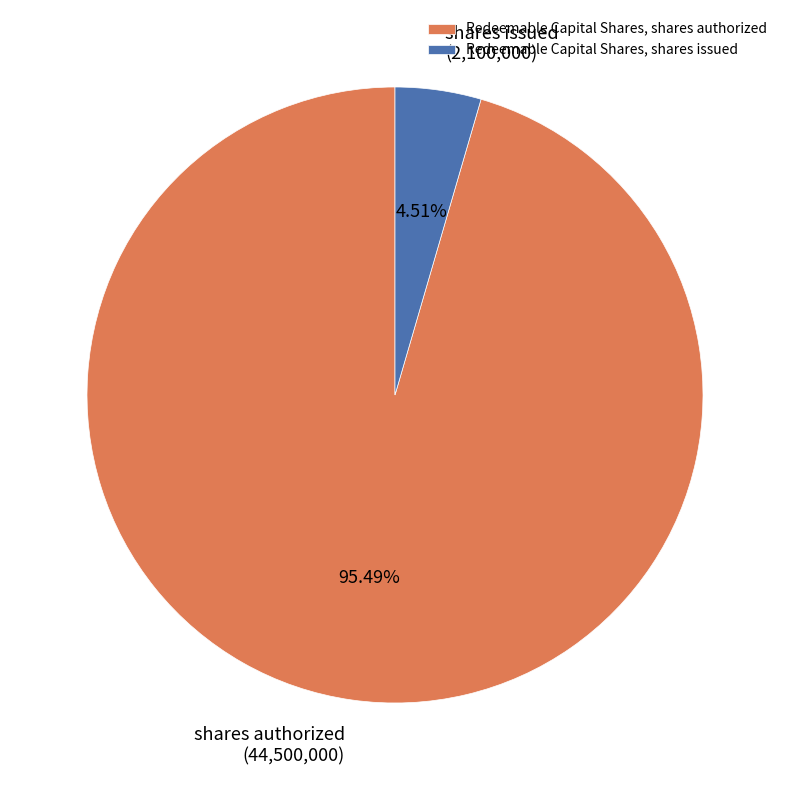

How many slices are in this pie chart?

2